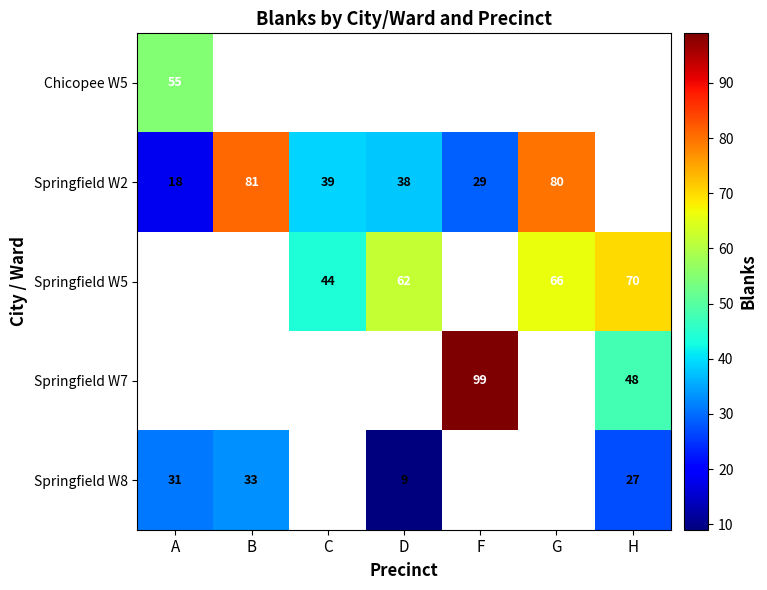

What is the sum of the Springfield W5 values at C and D?

106